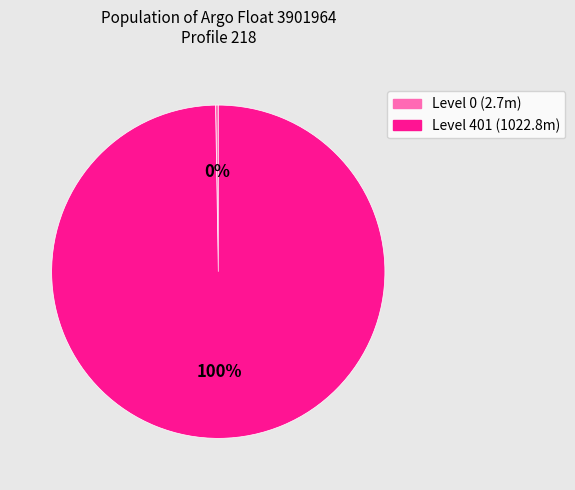

True or false: Level 401 (1022.8m) accounts for 100% of the total.

True